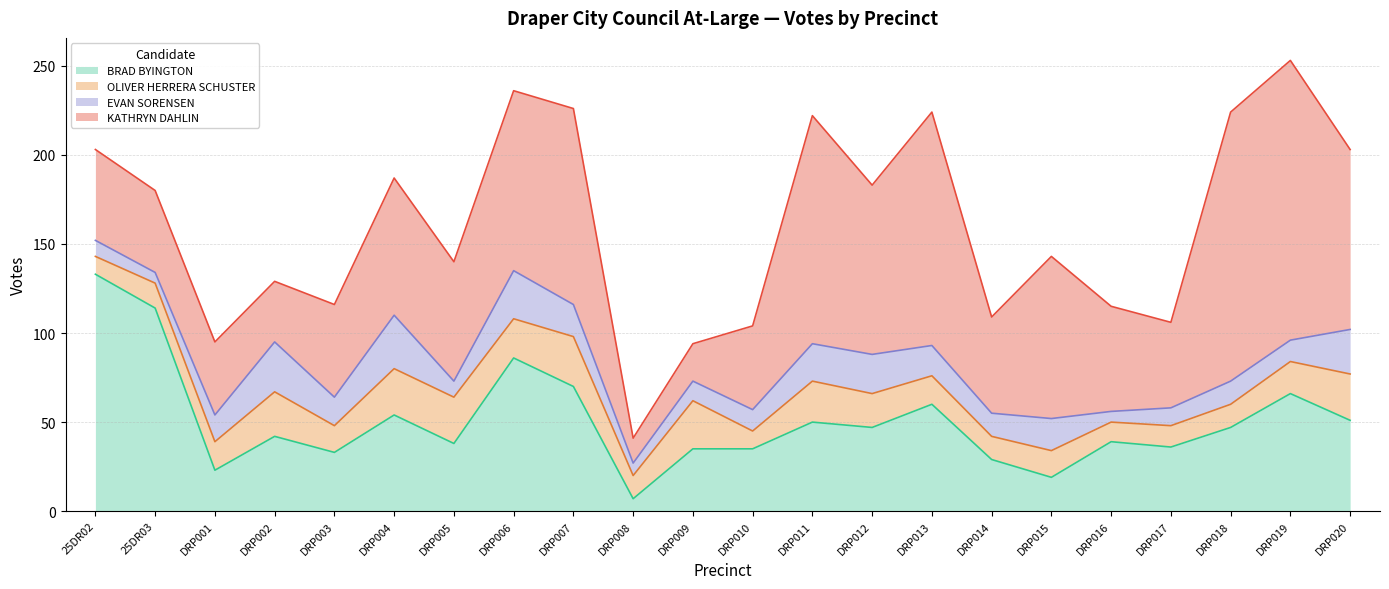

Where is the first local maximum for EVAN SORENSEN?

DRP002